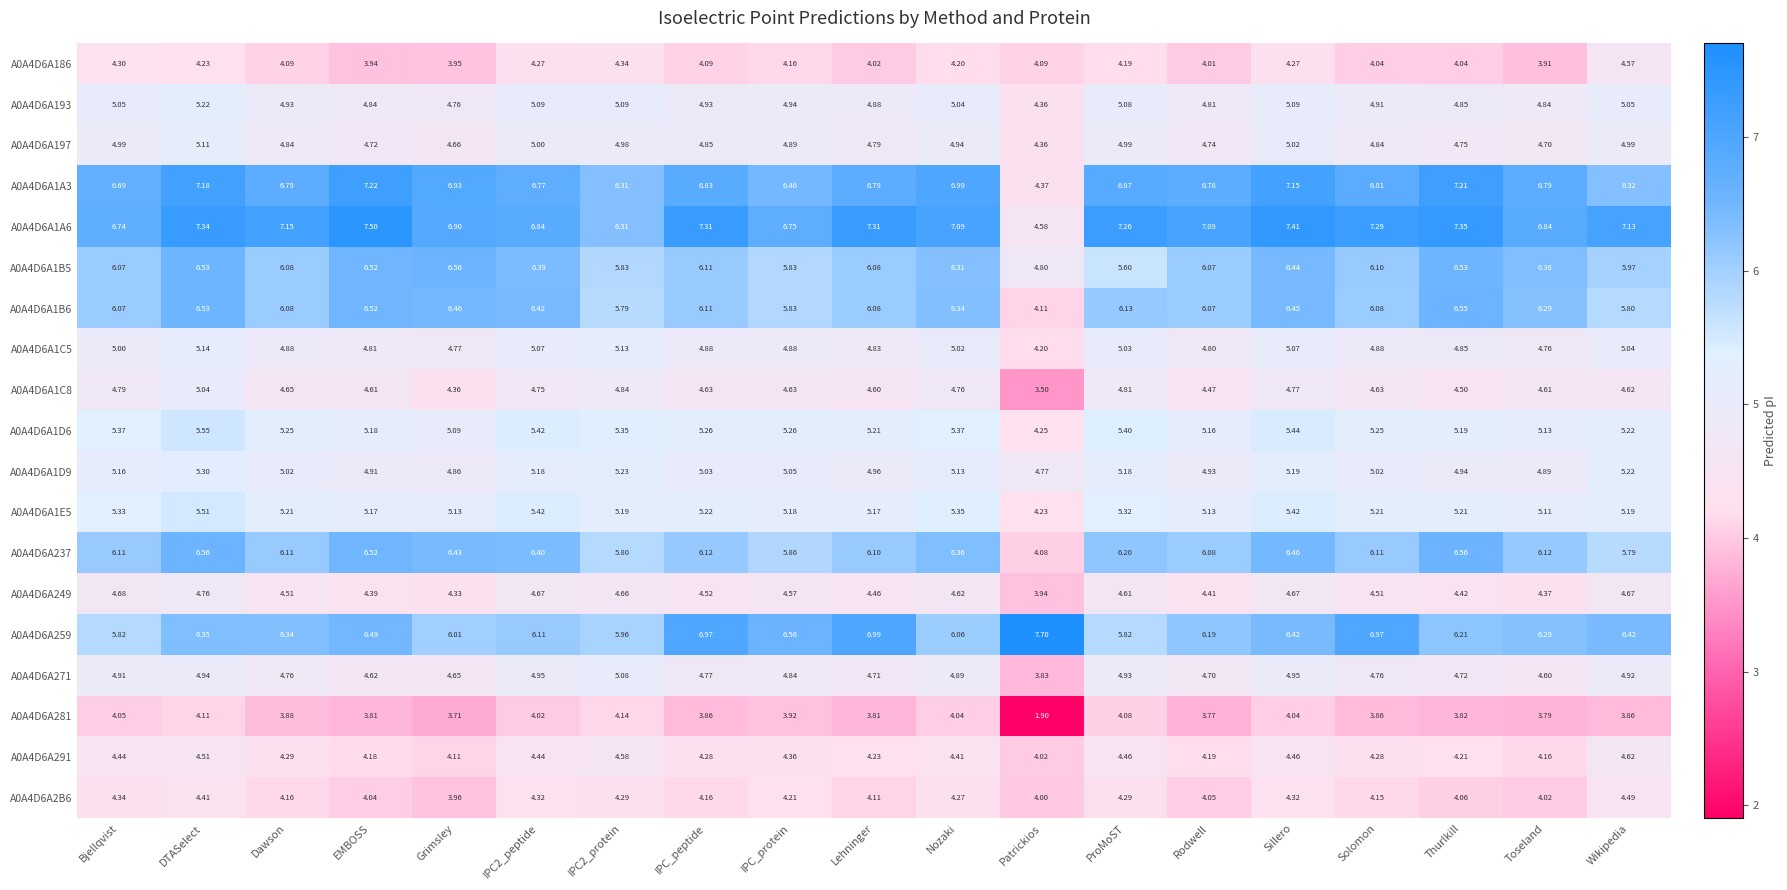

Is the value of A0A4D6A1D6 at Dawson greater than the value of A0A4D6A259 at IPC2_protein?

No